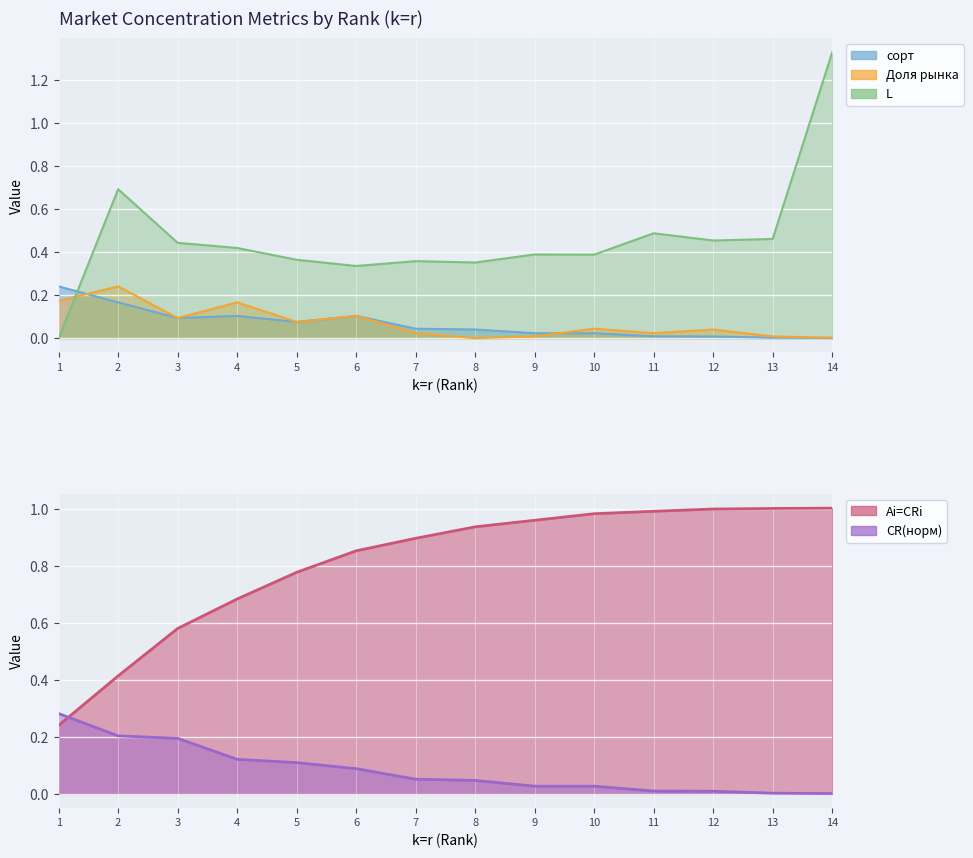

What are all the series names shown in the legend?

сорт, Доля рынка, L, Ai=CRi, CR(норм)